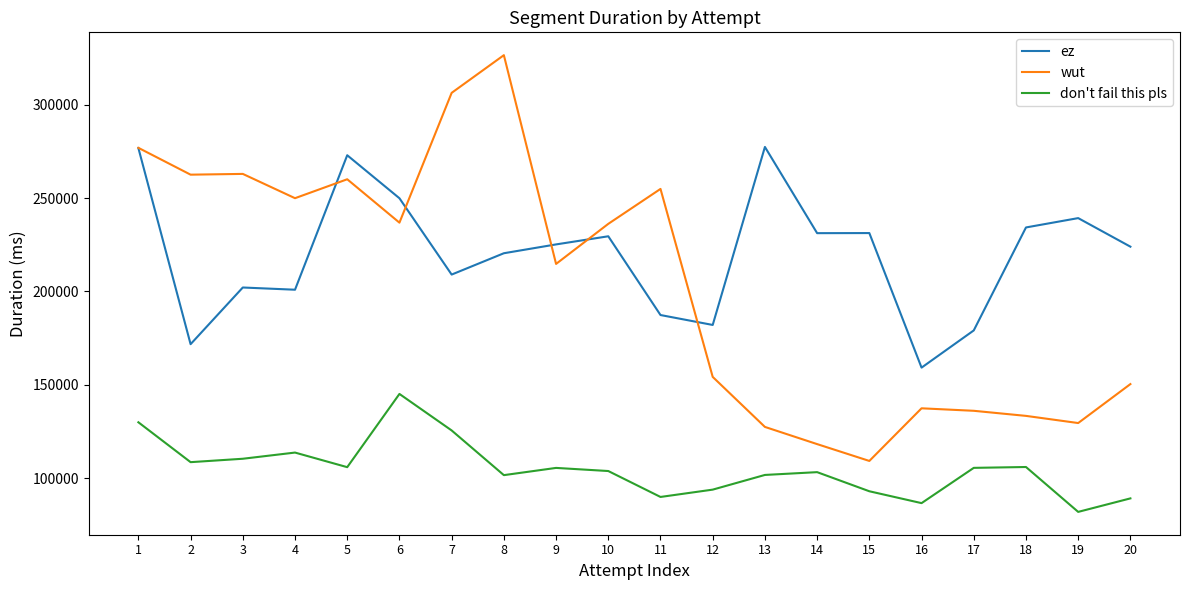

The value of don't fail this pls at 1 is 129907. True or false?

True